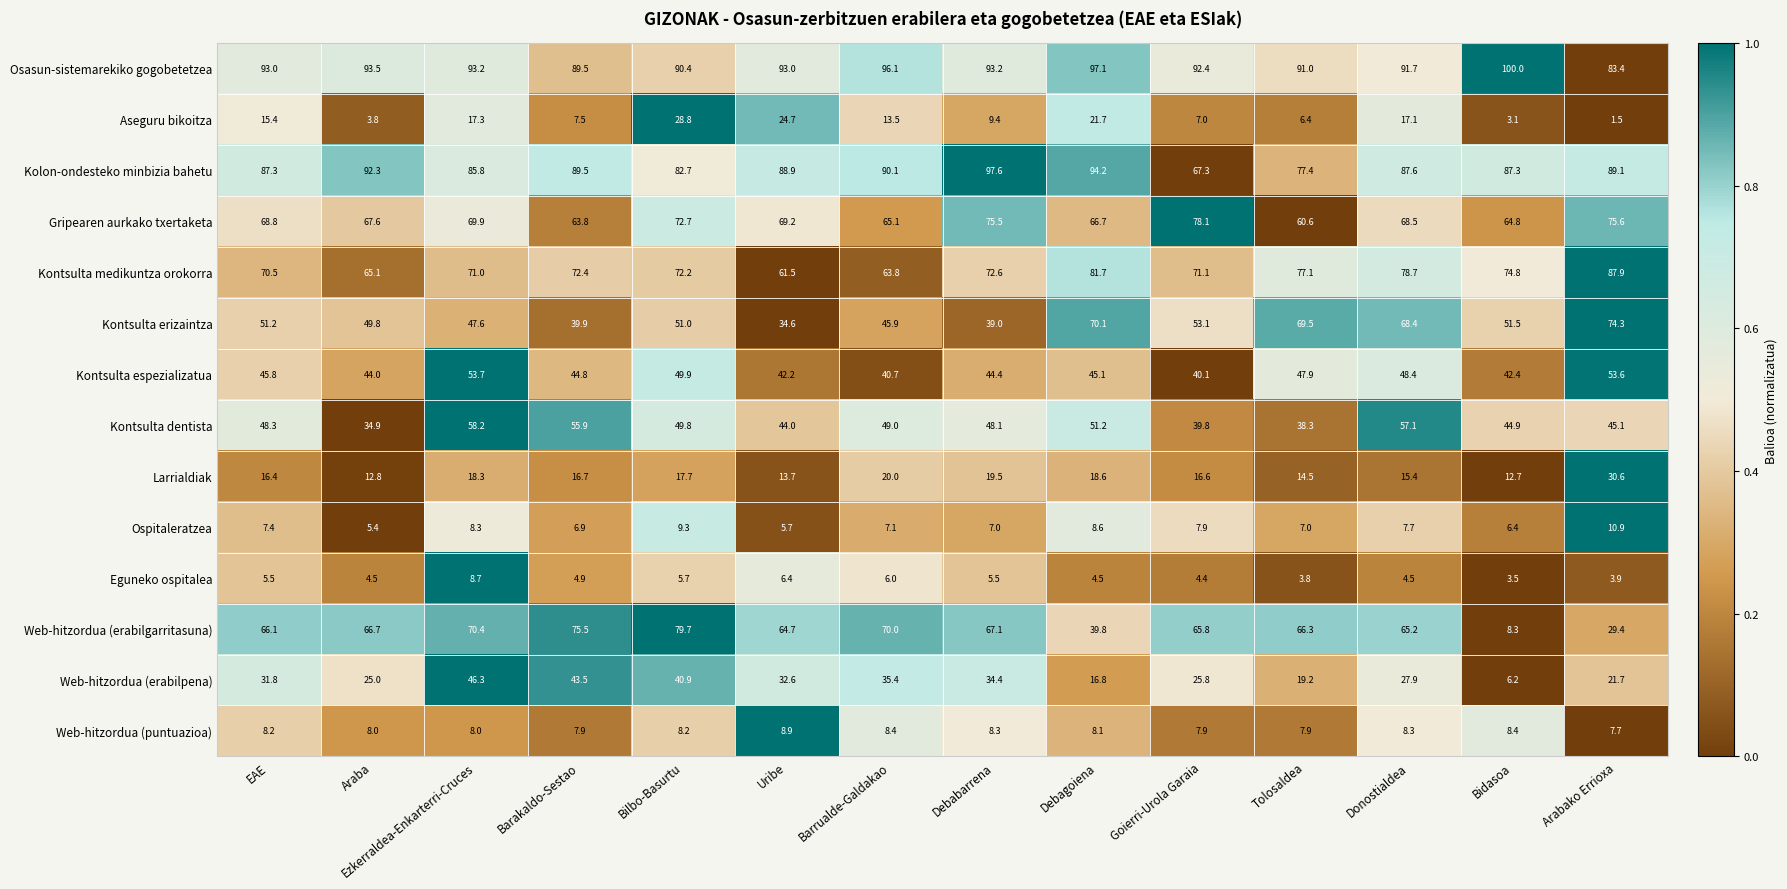

The value of Kolon-ondesteko minbizia bahetu at EAE is 87.3. True or false?

True